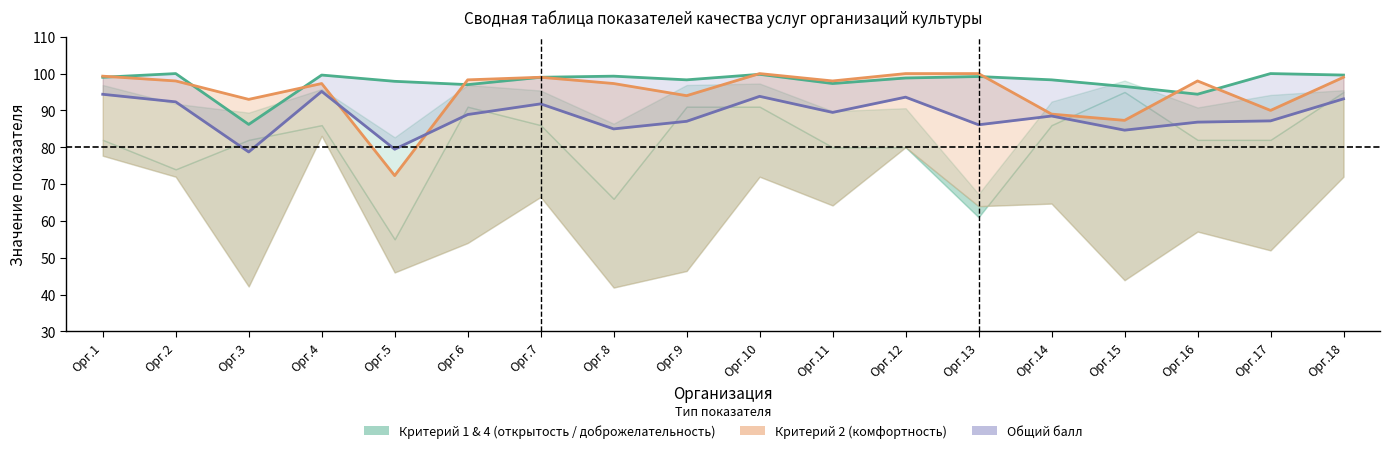

Rank the categories by value from highest to lowest.

Орг.2, Орг.17, Орг.10, Орг.4, Орг.18, Орг.8, Орг.13, Орг.1, Орг.7, Орг.12, Орг.9, Орг.14, Орг.5, Орг.11, Орг.6, Орг.15, Орг.16, Орг.3